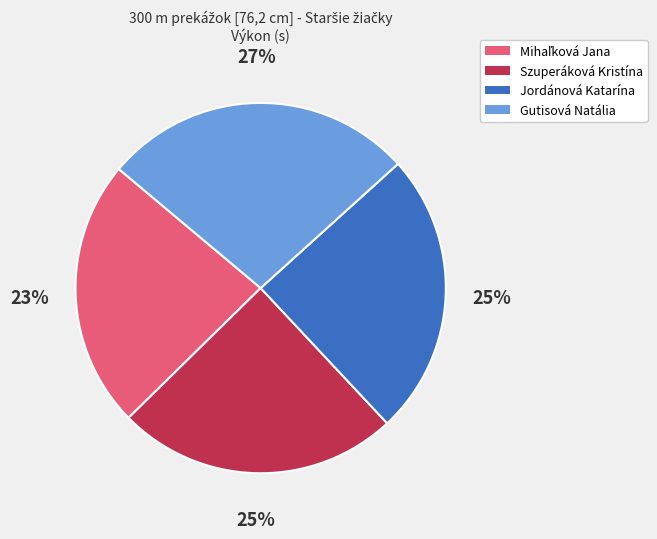

Combined, do Gutisová Natália and Szuperáková Kristína account for over 50%?

Yes